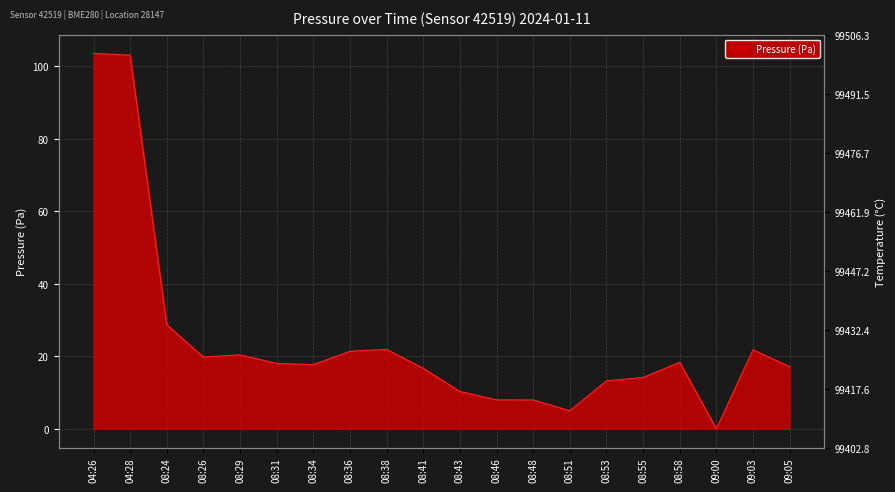

What is the ratio of the value at 08:41 to the value at 08:58?

0.9